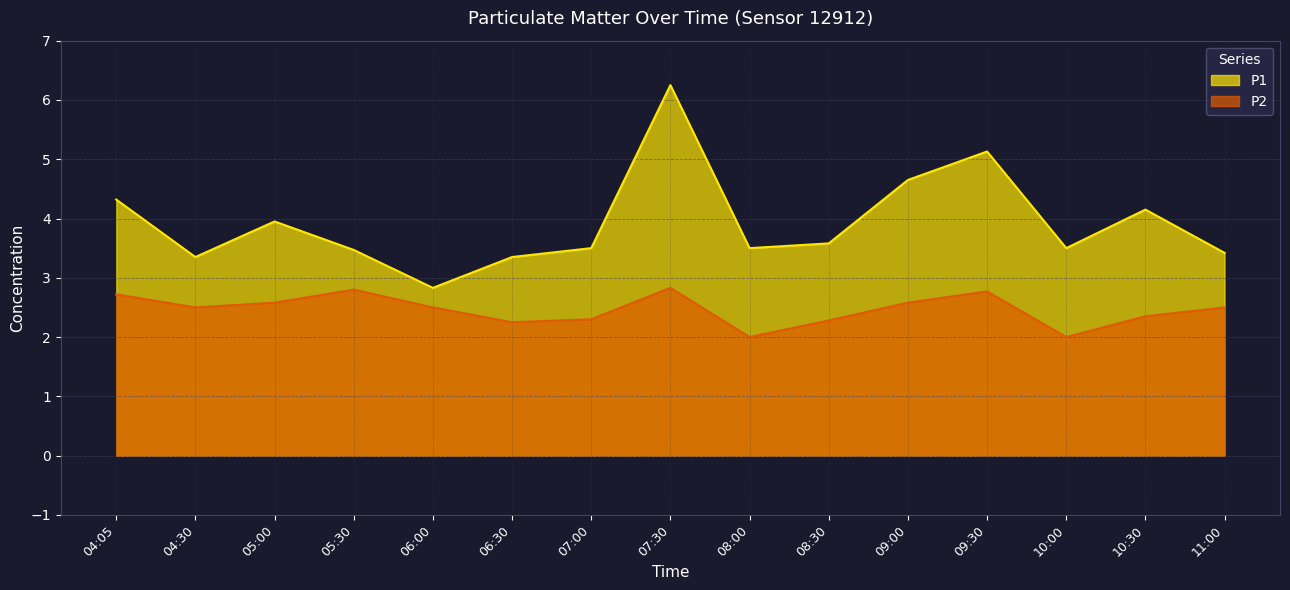

At which category does P2 reach its first local valley?

04:30